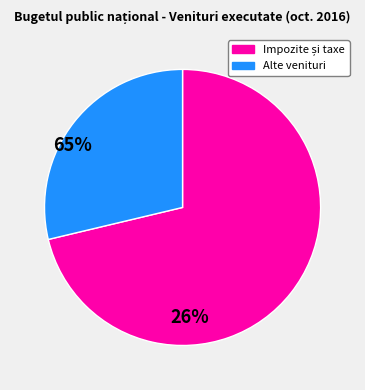

The Alte venituri slice represents 29% of the pie. True or false?

True